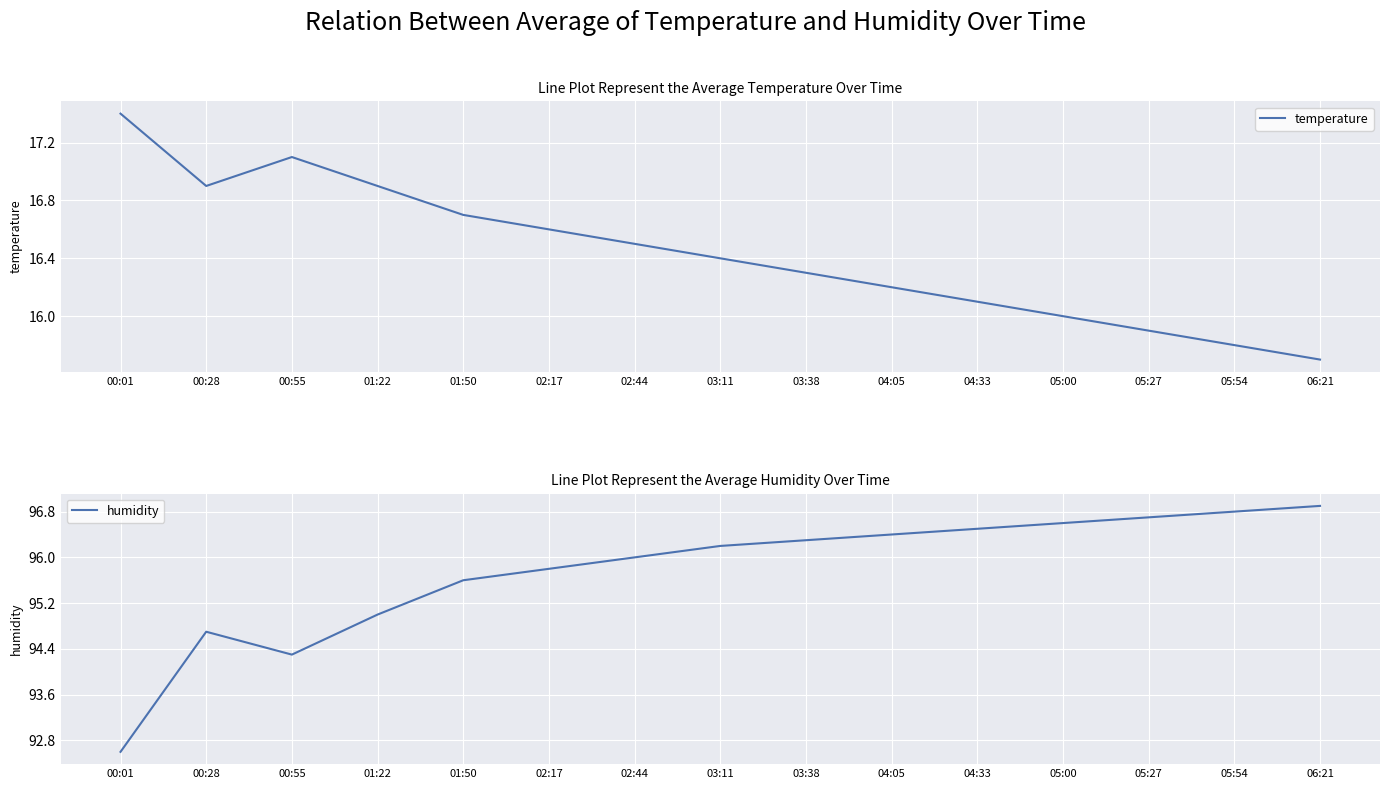

The humidity series shows 142.5 at 01:22. True or false?

False